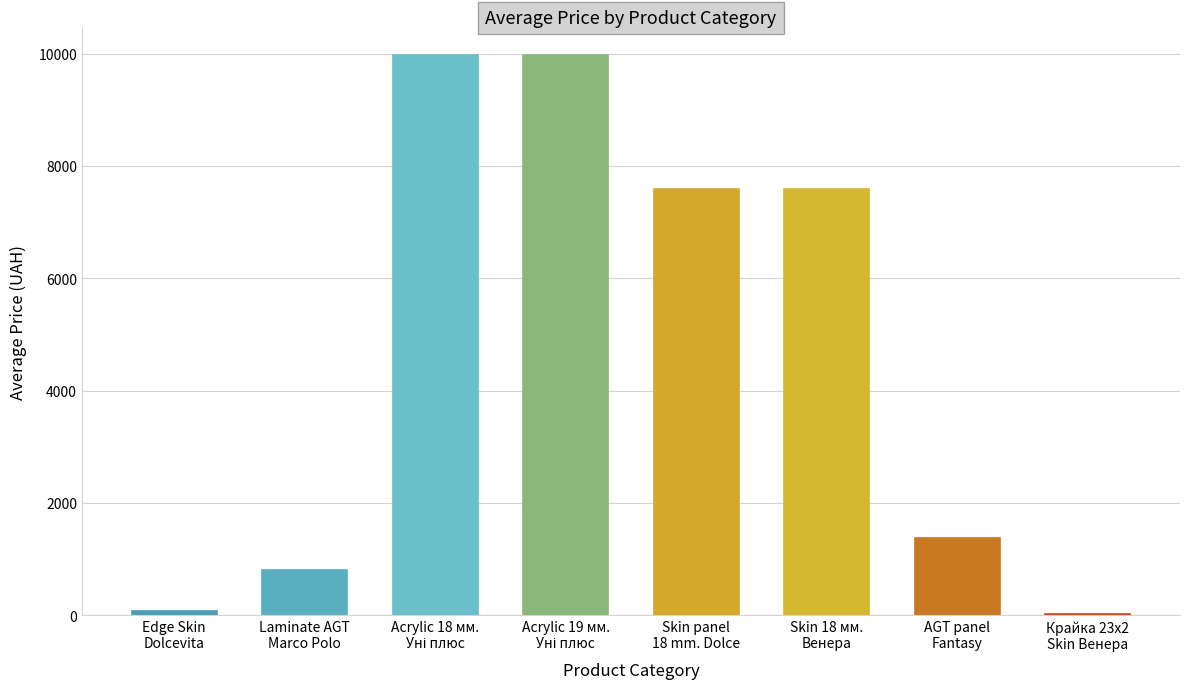

What position from the right is Skin panel 18 mm. Dolcevita?

4